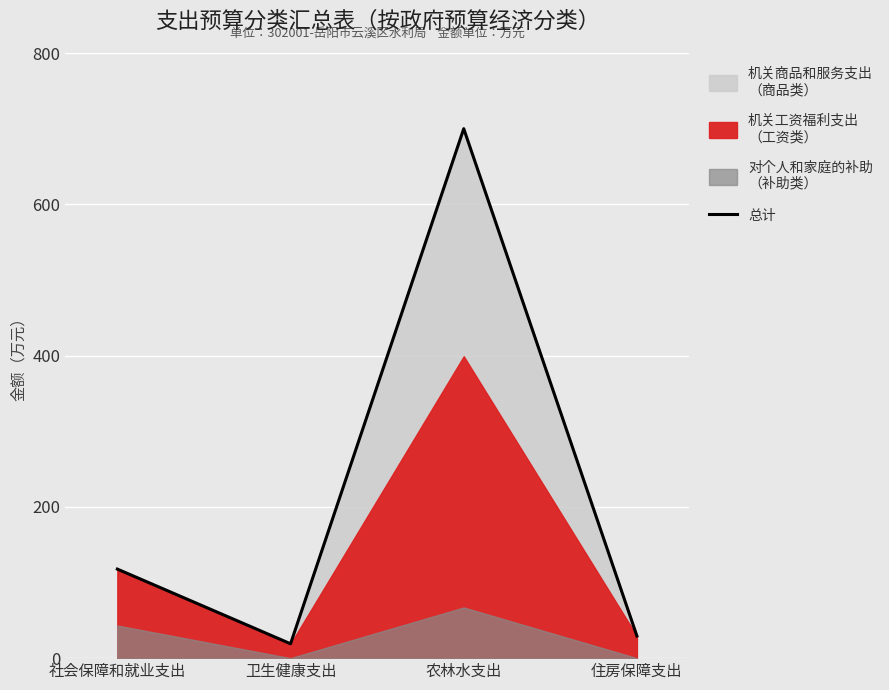

What is the minimum value shown in the chart?

19.0